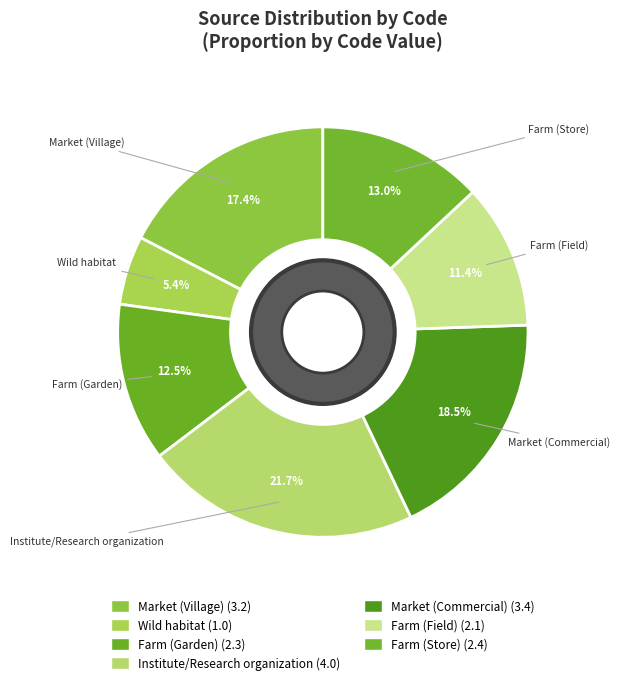

Between Market (Village) and Institute/Research organization, which is larger?

Institute/Research organization